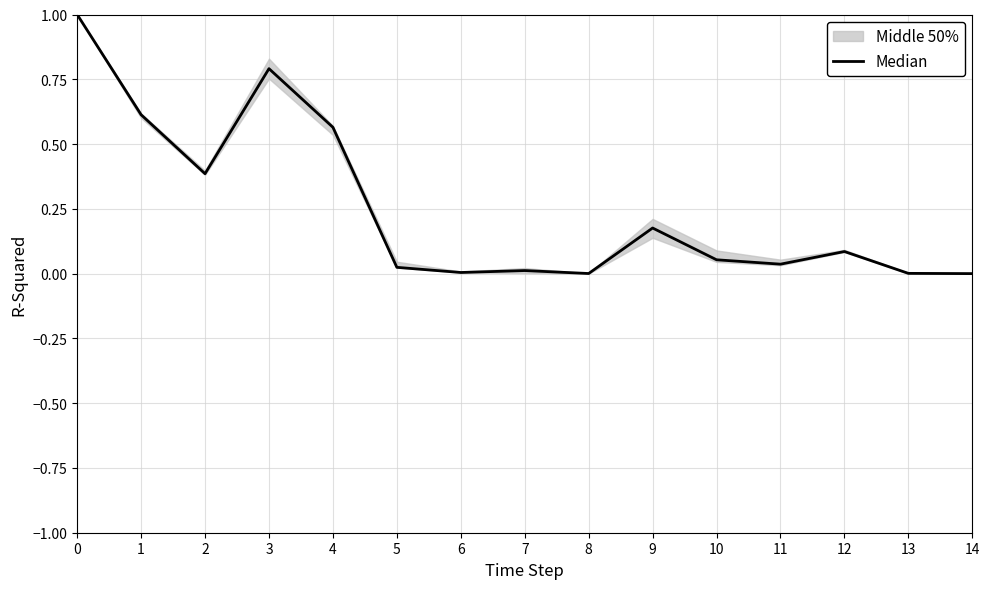

How many values exceed 0?

14